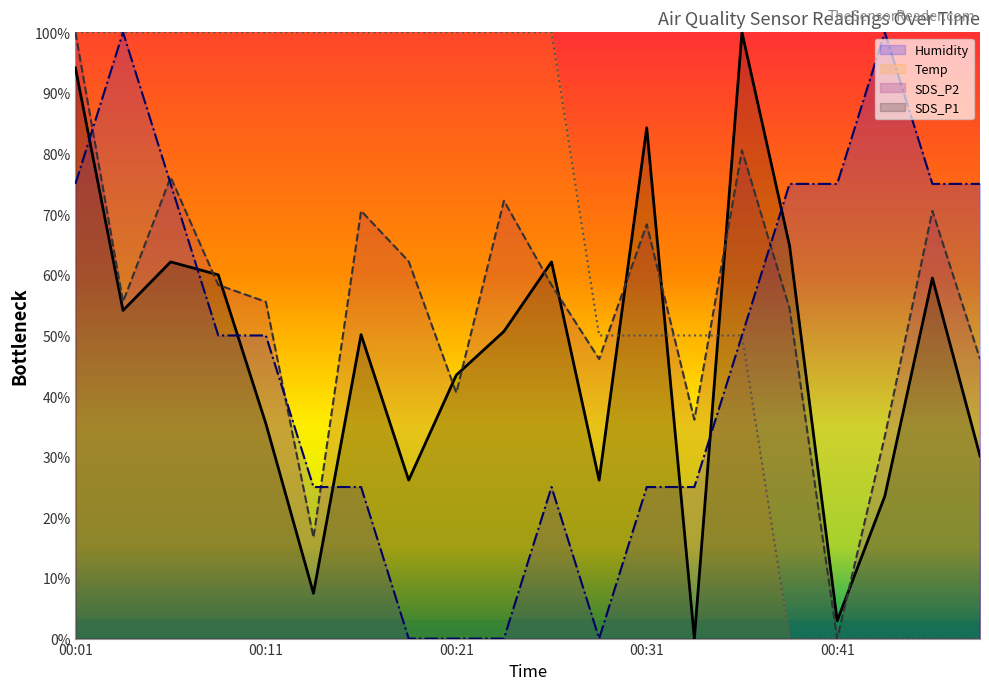

The Humidity series shows 25.0 at 00:14. True or false?

True